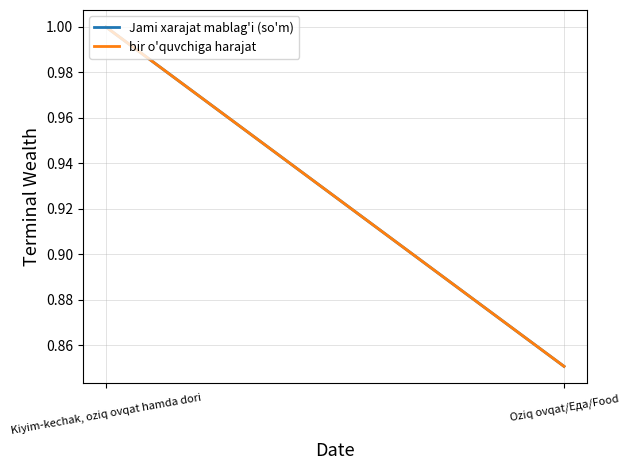

The value of Jami xarajat mablag'i (so'm) at Oziq ovqat/Еда/Food is 0.9. True or false?

True